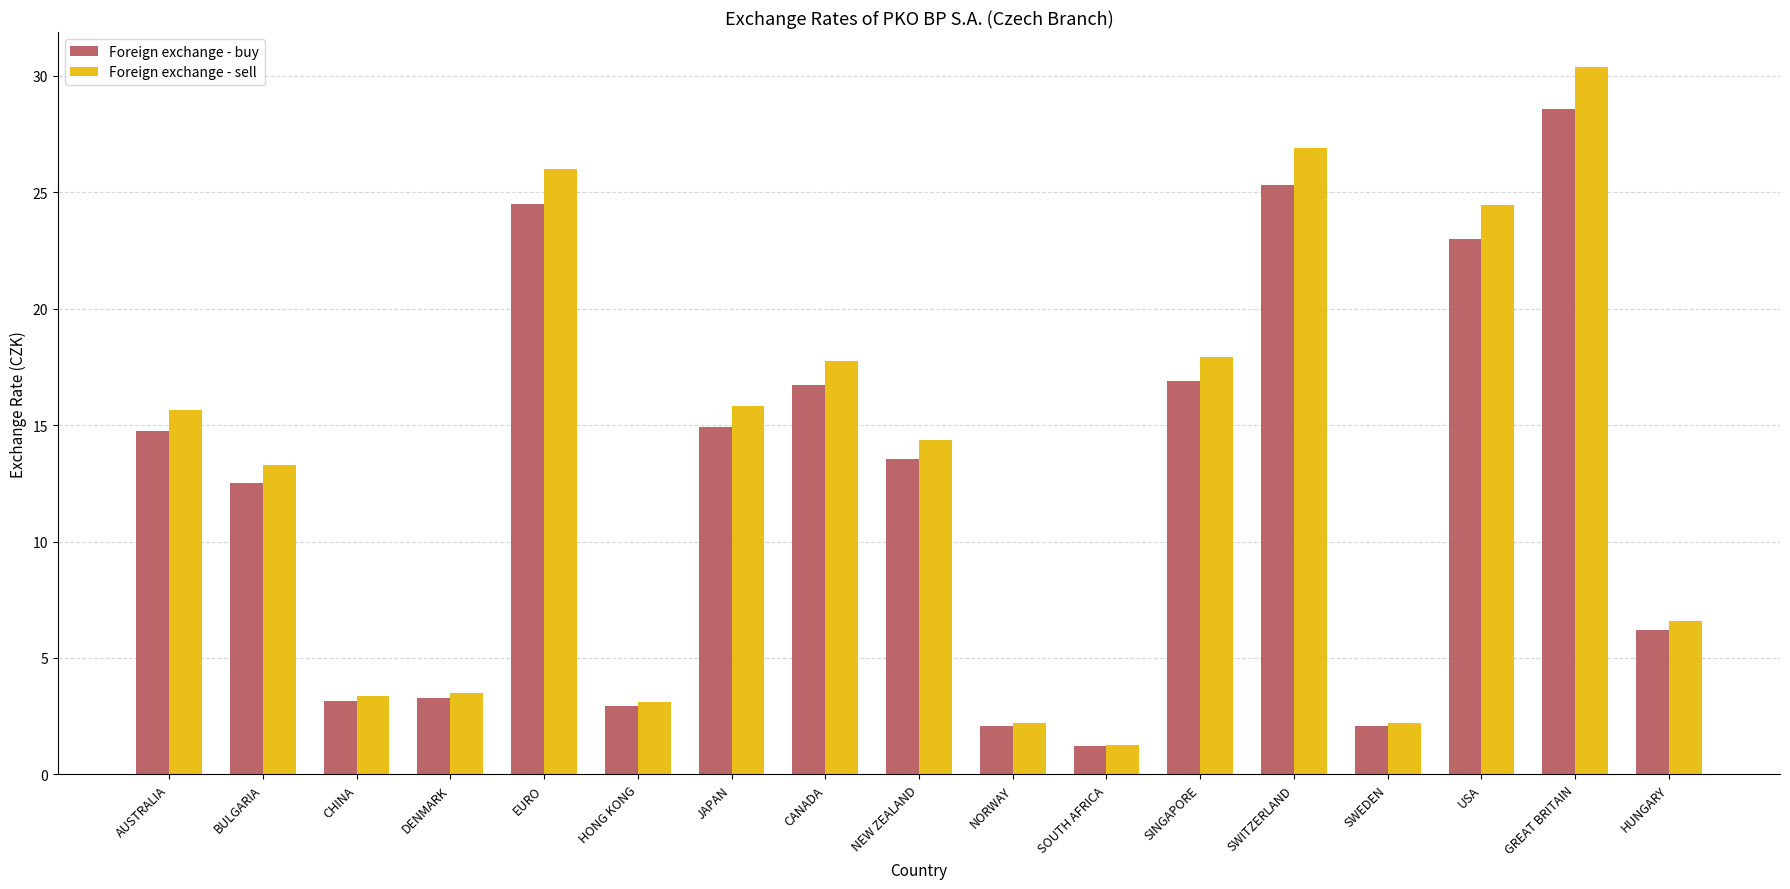

What is the difference between the maximum and minimum values in the Foreign exchange - sell series?

29.1